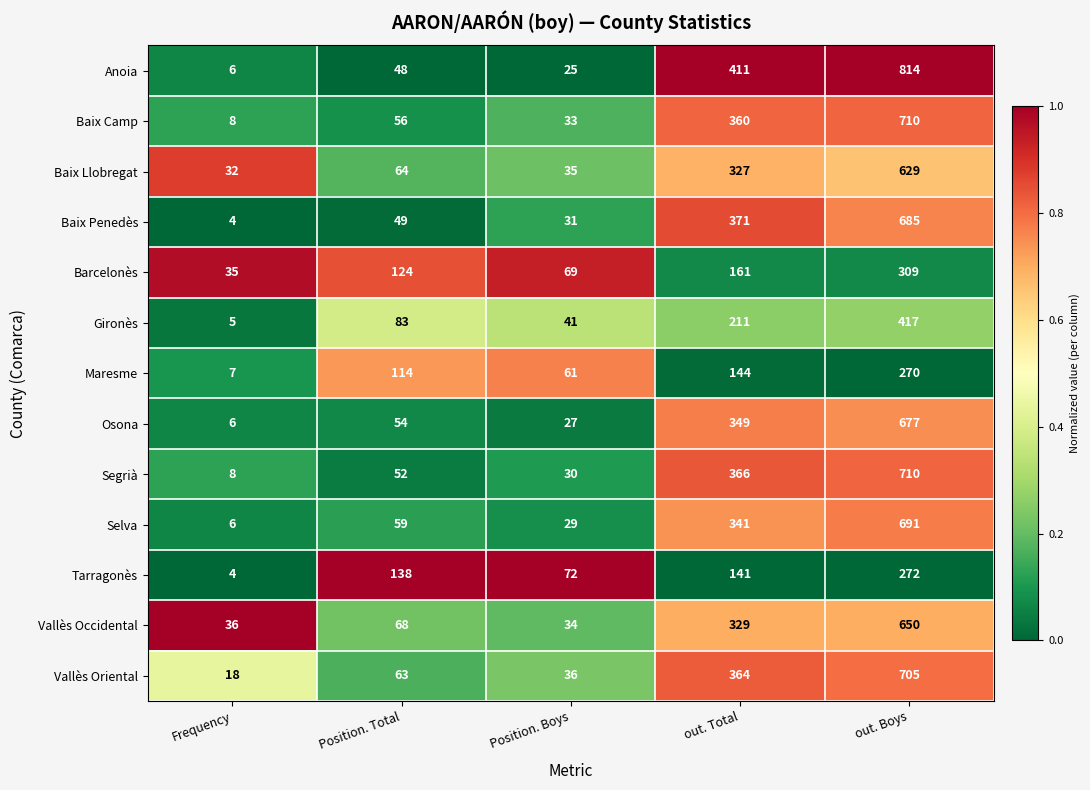

Which series has the largest total across all categories?

Anoia